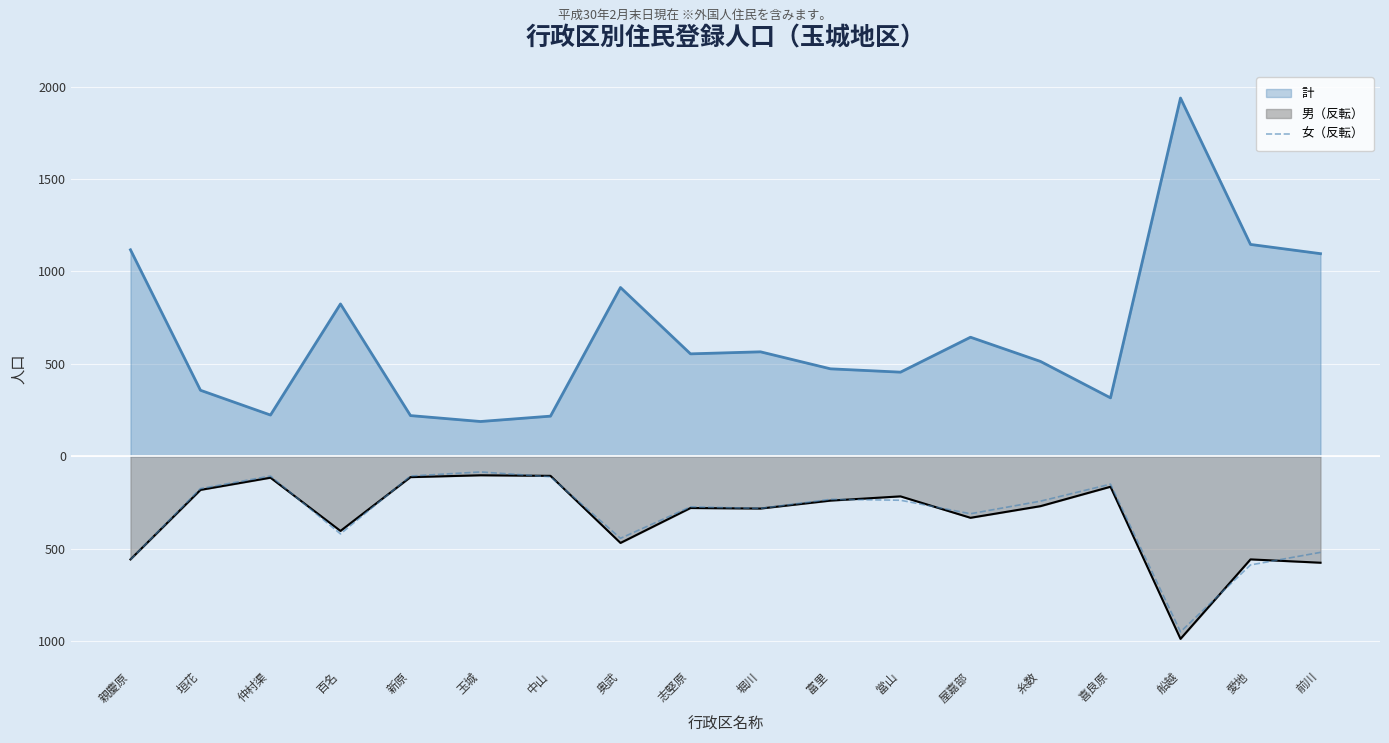

The value at 船越 is -1356. True or false?

False